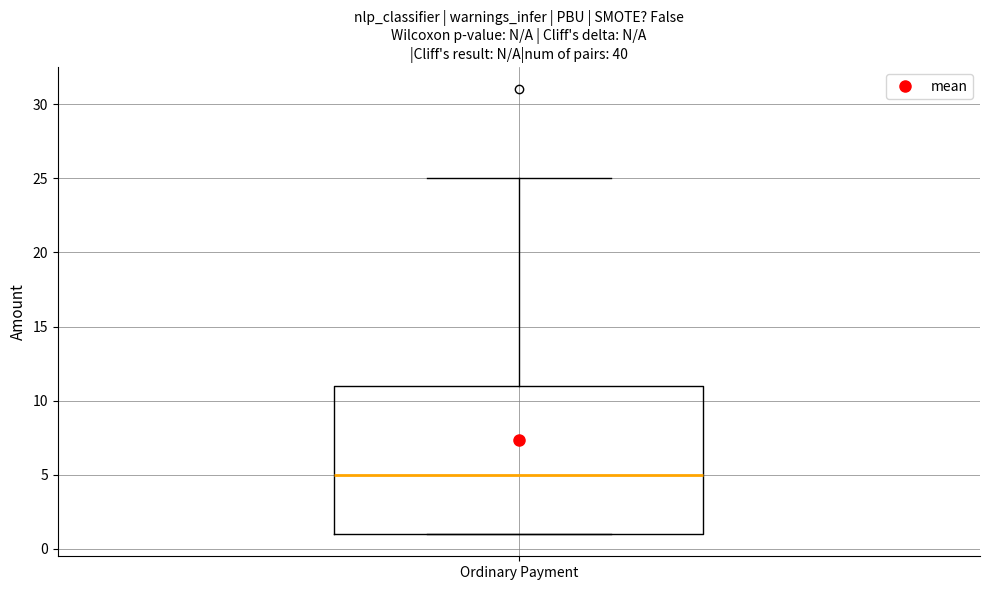

Read this box plot against the y-axis: the position of the median line, the range covered by the box, and the ends of both whiskers. The values are not printed on the chart, so give them approximately, as read against the axis.

median 5, box 1 to 11, whiskers 1 to 25